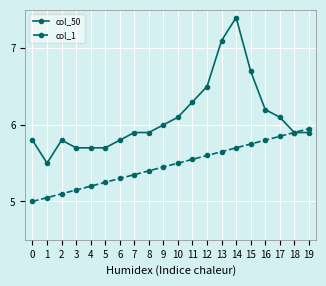

What is the total value across all series at 2?

10.9